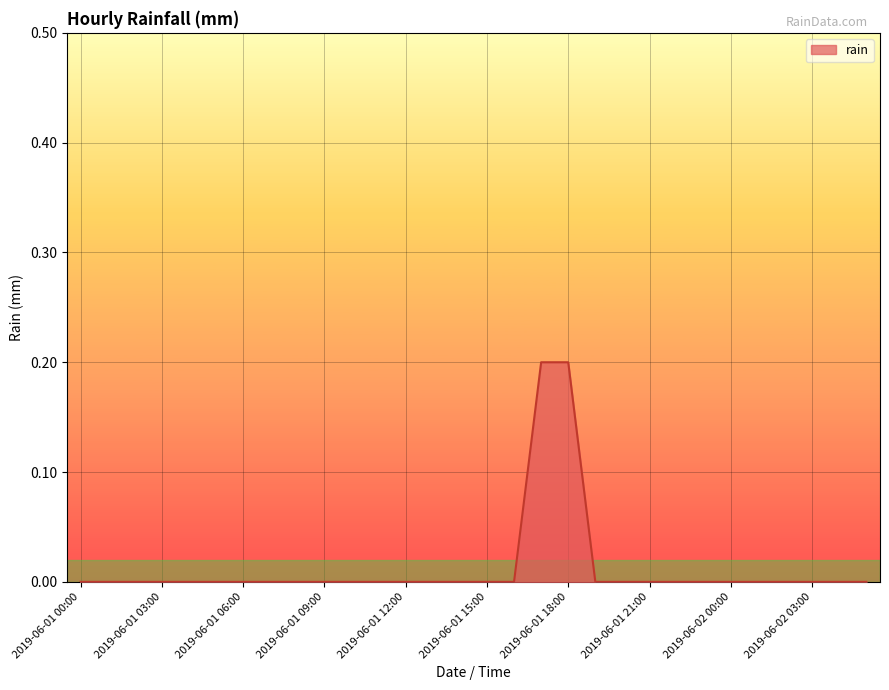

How many values are between 0 and 1?

30